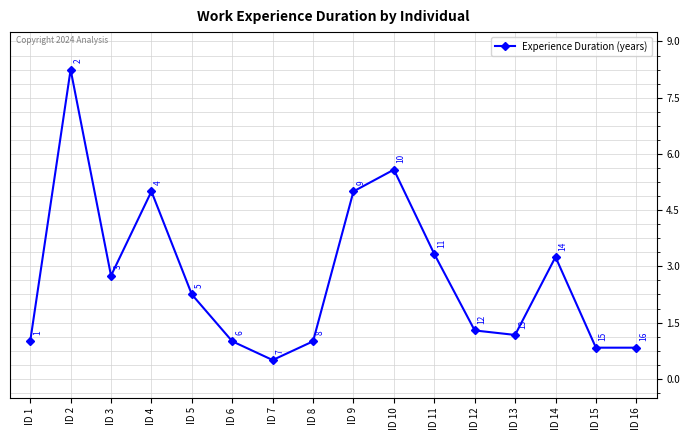

True or false: the data has more than 2 interior local peaks.

True